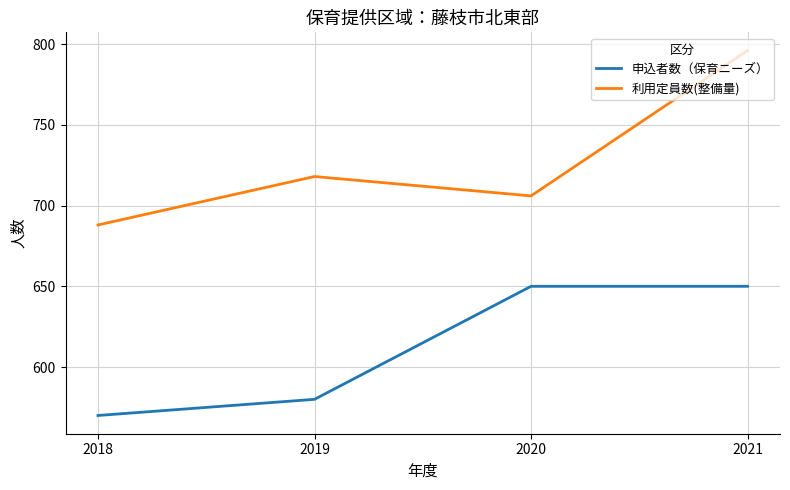

What is the sum of all 申込者数（保育ニーズ） values?

2450